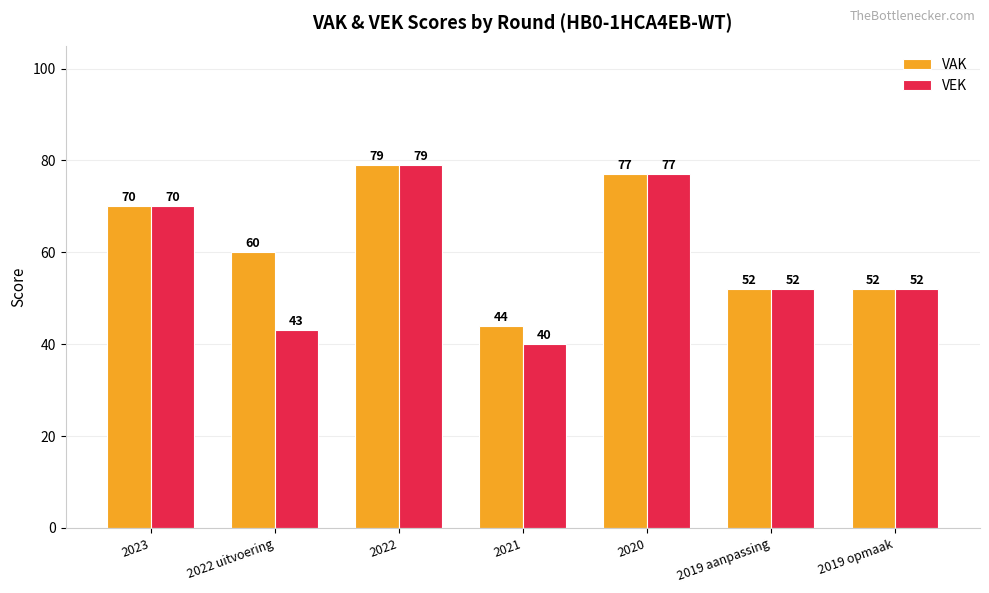

Which category has the lowest value in the VAK series?

2021